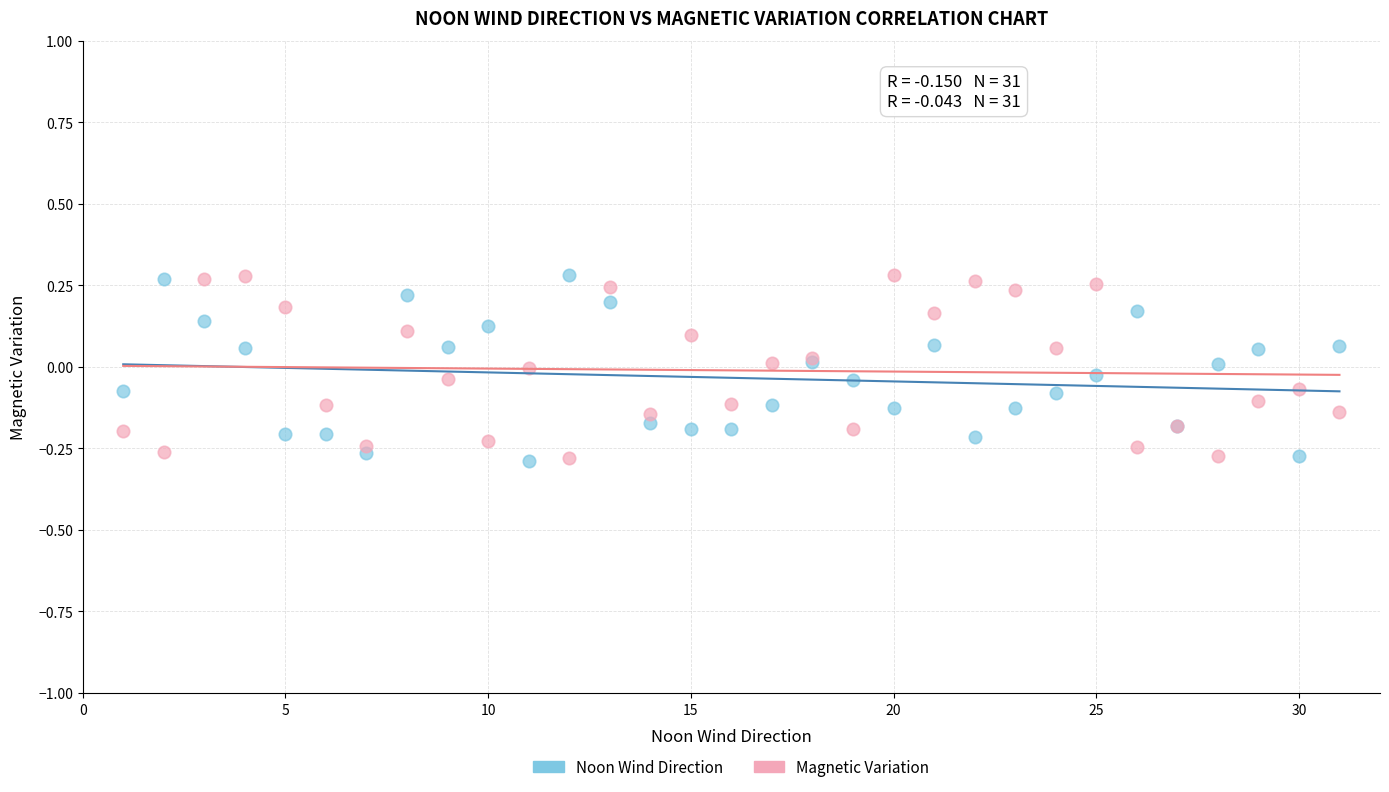

What is the X range (max minus min) for the scatter plot?

30.0